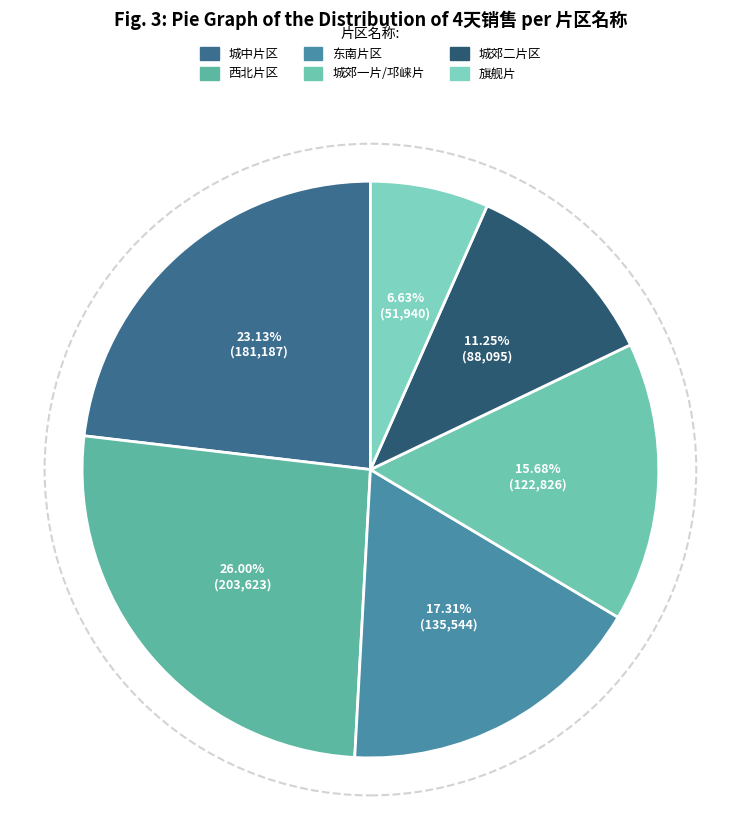

How many segments does this pie chart have?

6